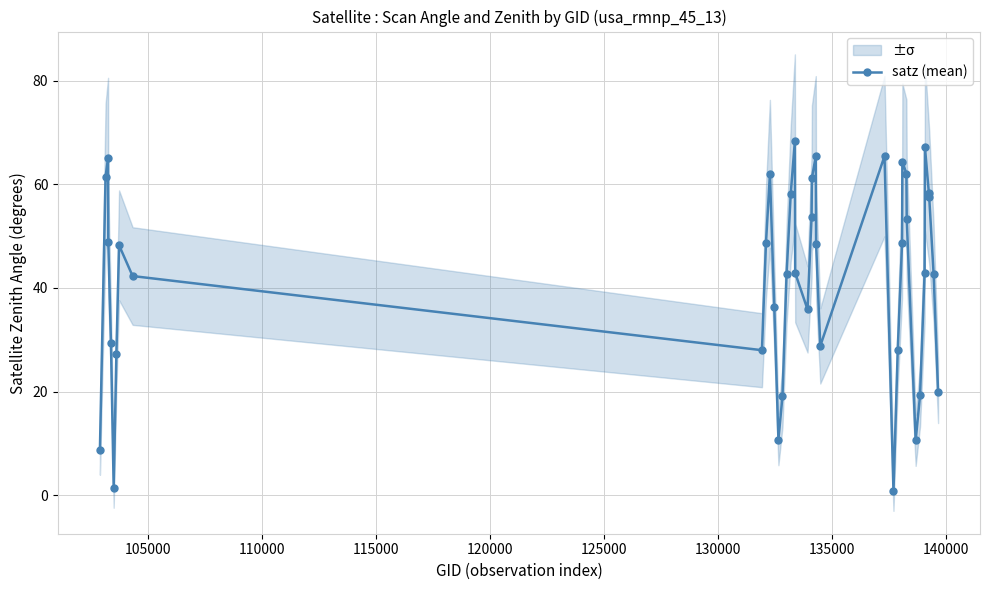

What is the value of the satz (mean) point at the 36th from the left?

67.2